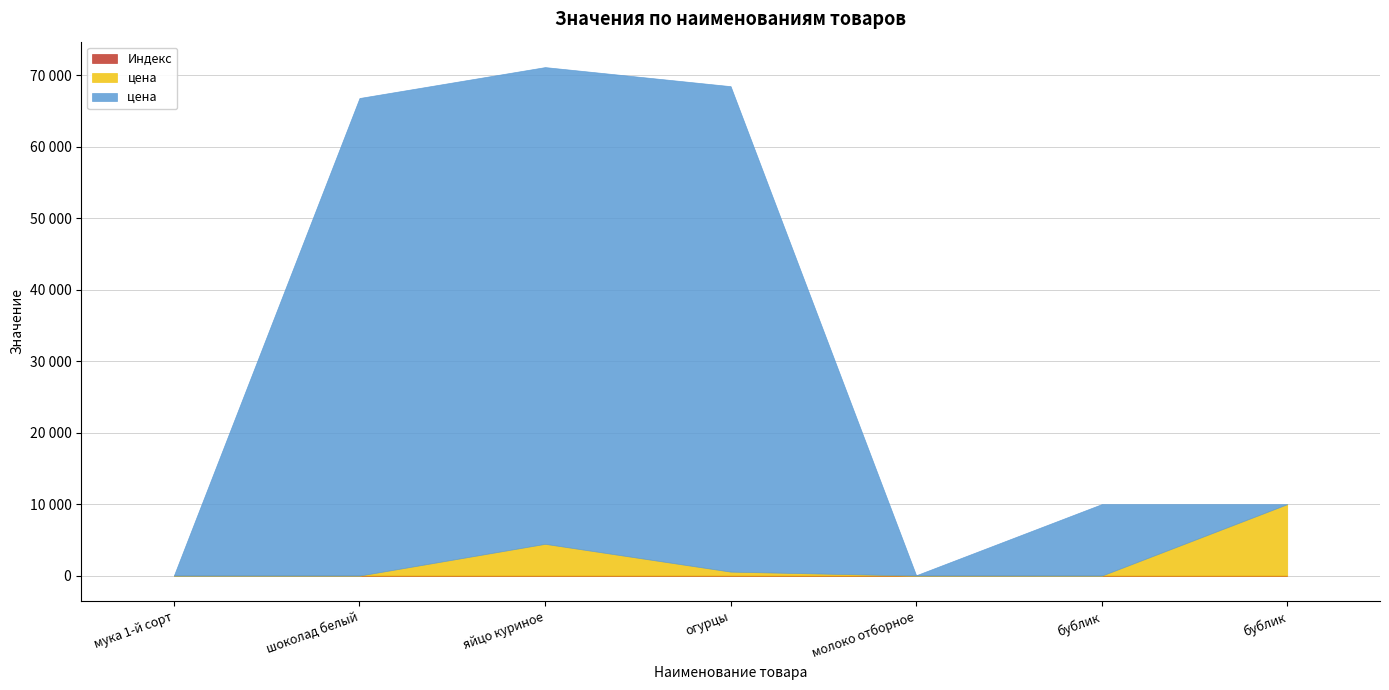

Does the chart have visible grid lines?

Yes